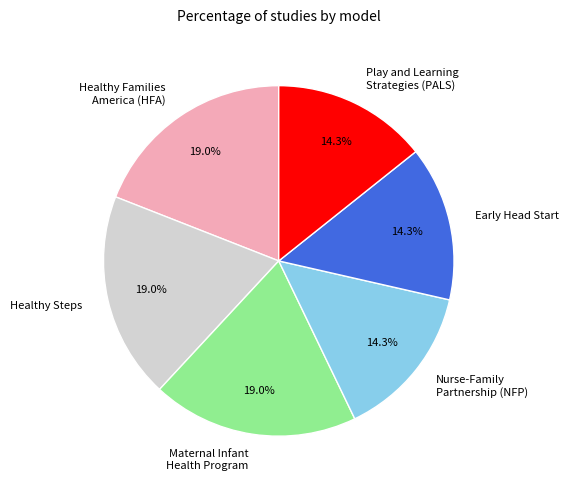

Does any single category account for the majority?

No